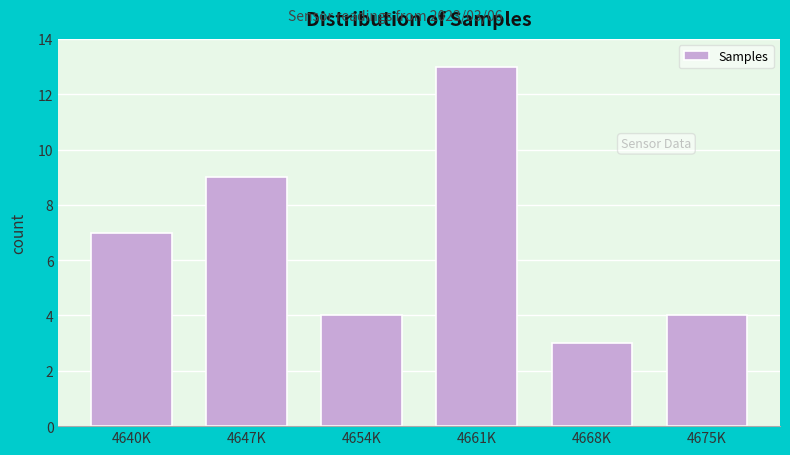

Reading right to left, extract all data points from this chart.

4675K=4	4668K=3	4661K=13	4654K=4	4647K=9	4640K=7